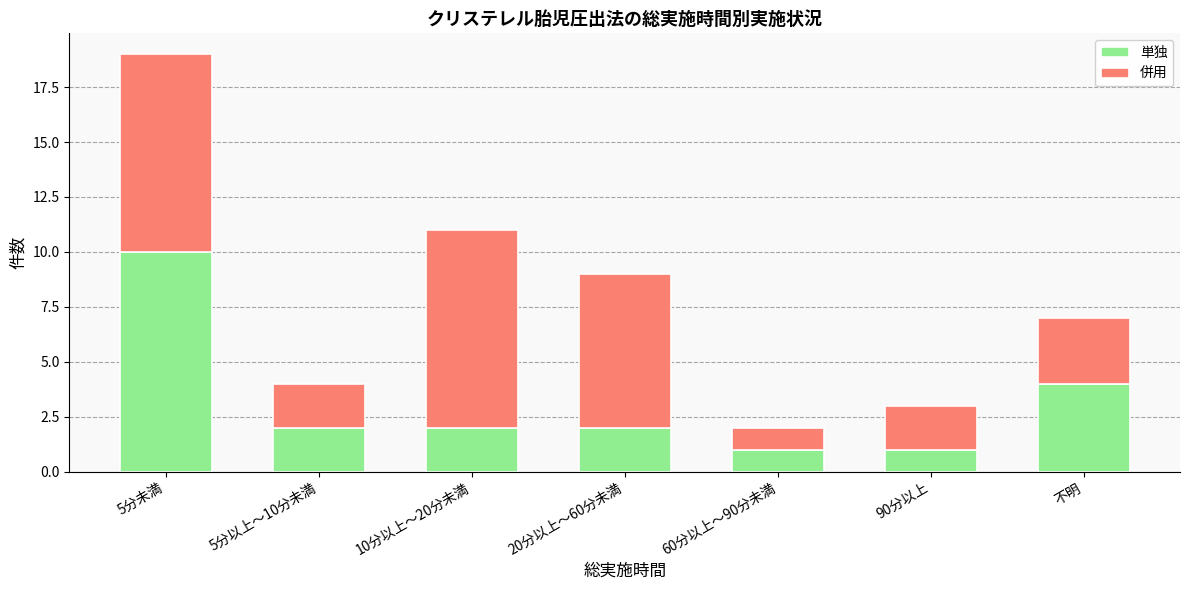

True or false: 単独 has a value of 1 at 5分以上～10分未満.

False